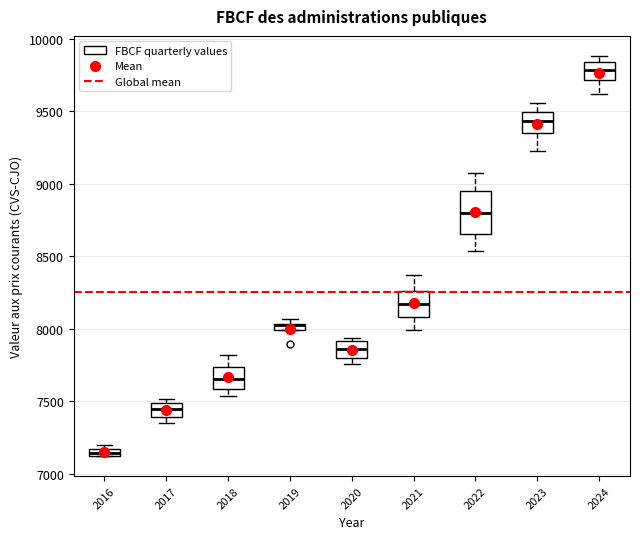

Which box's median line is the highest?

2024